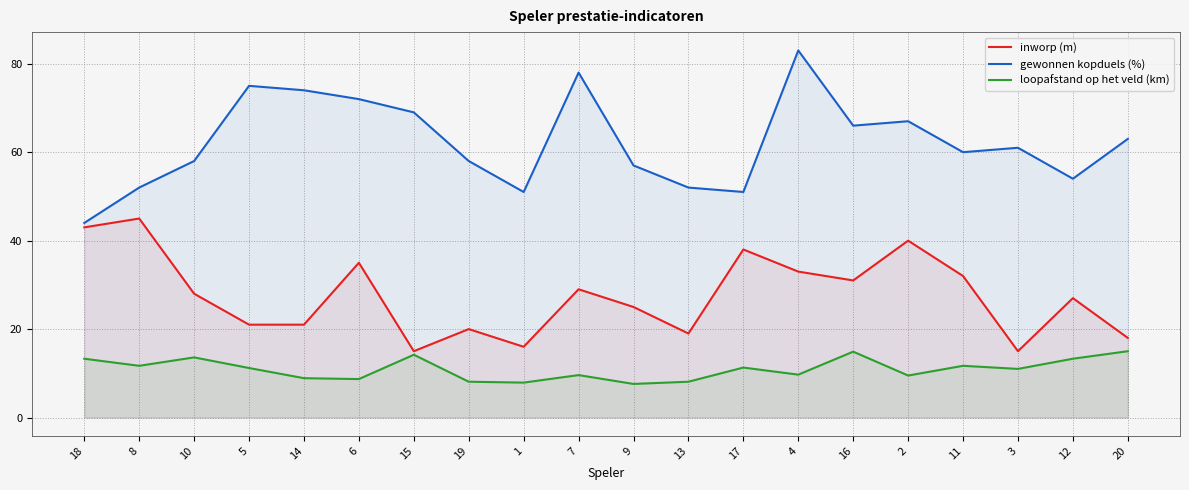

What is the difference between the maximum and second lowest values in the inworp (m) series?

30.0